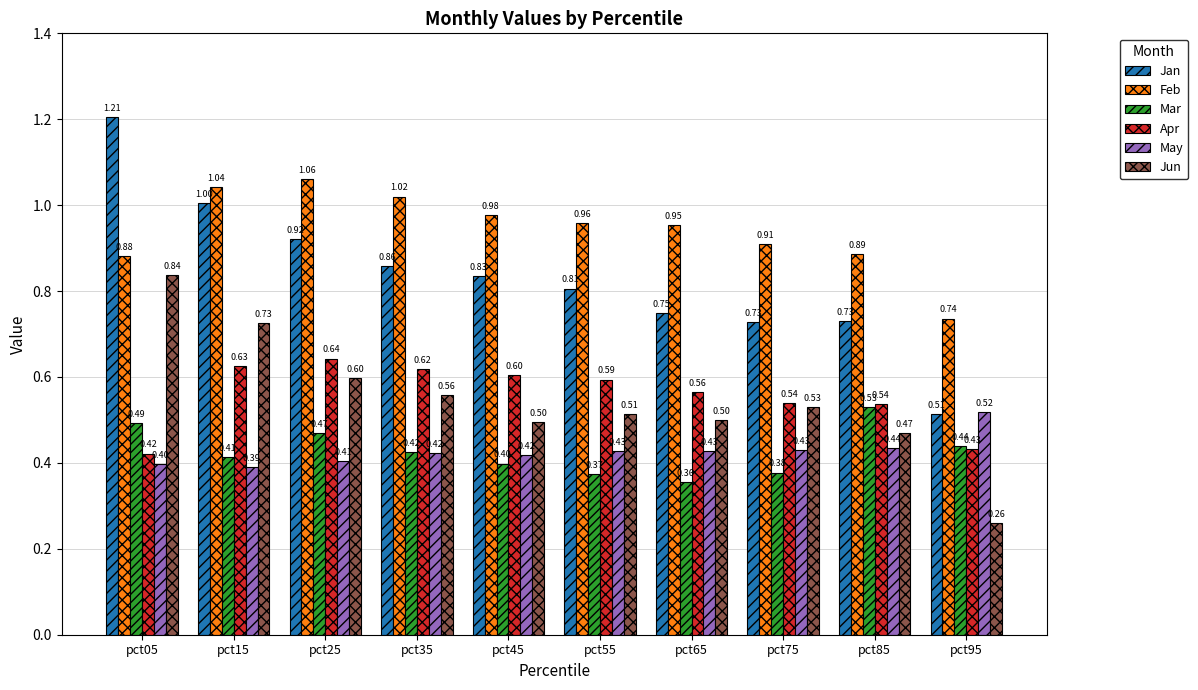

Count the May values in the range 0 to 1.

10